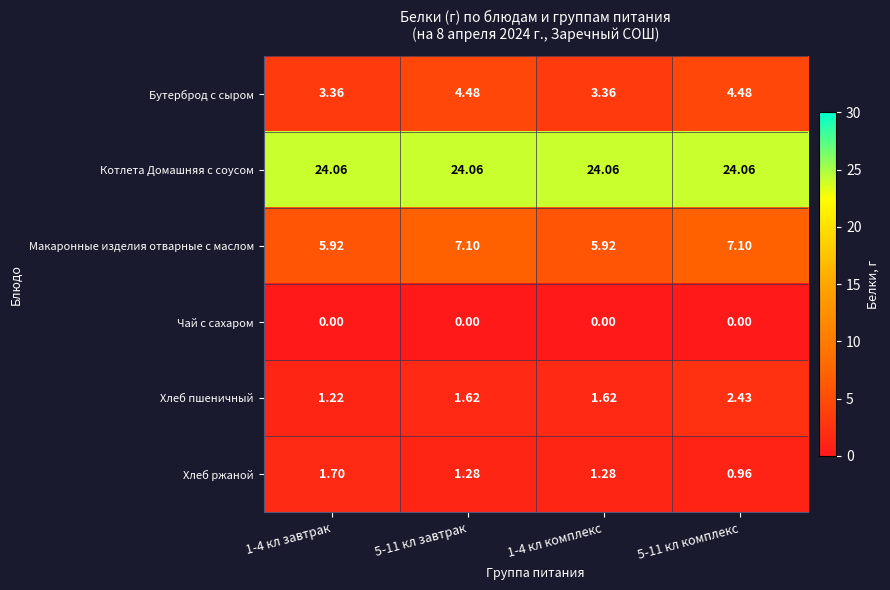

What is the total value across all series at 1-4 кл завтрак?

36.3